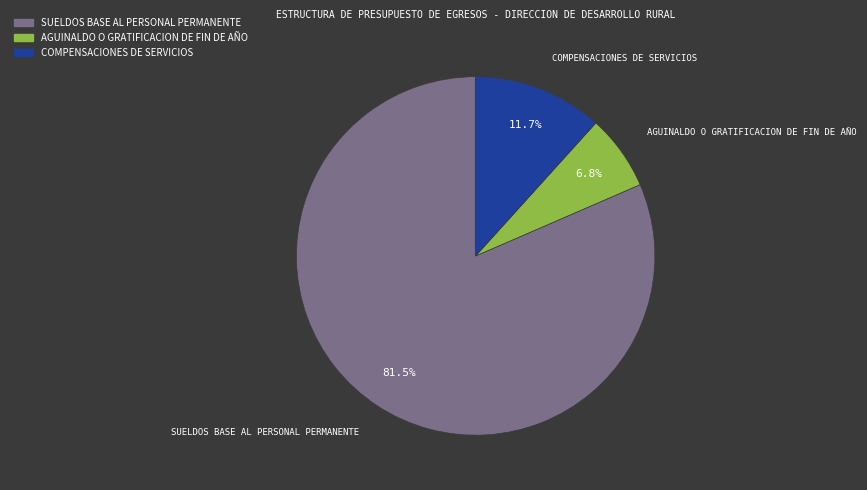

Is there any slice that represents more than half of the pie?

Yes